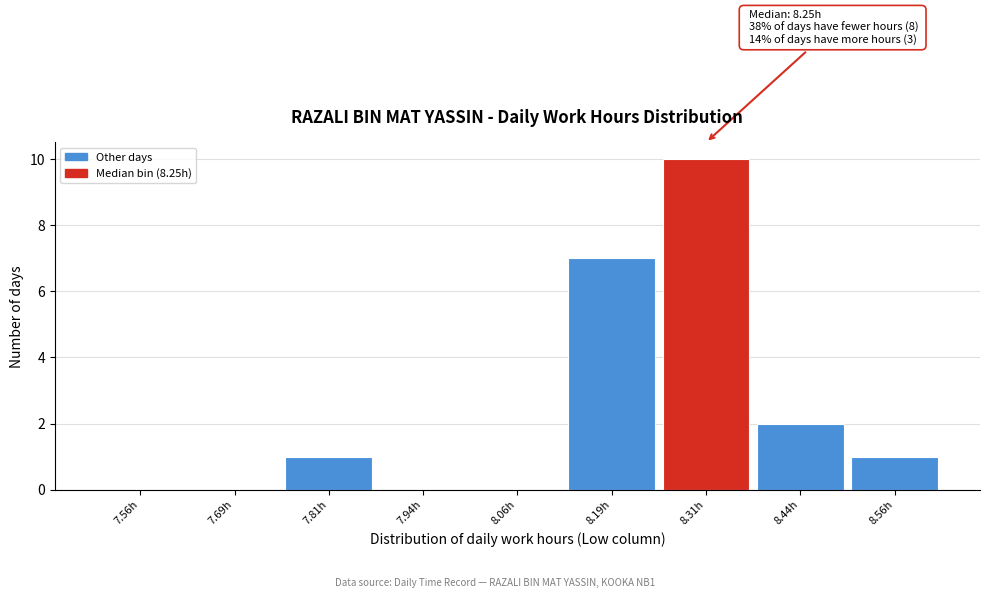

Which range on the x-axis has the tallest bar?

8.250 to 8.375